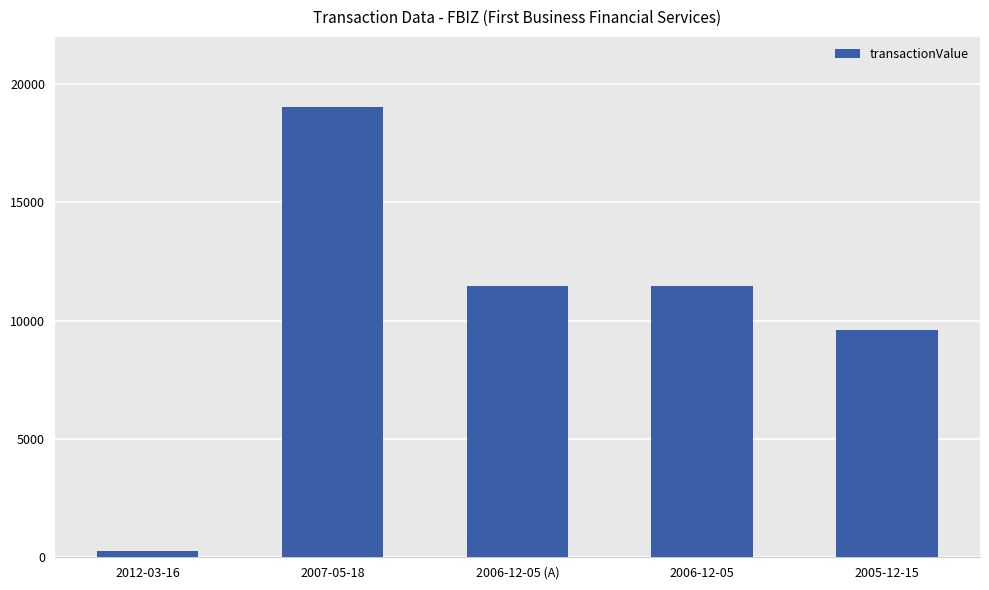

What is the greatest value displayed?

19049